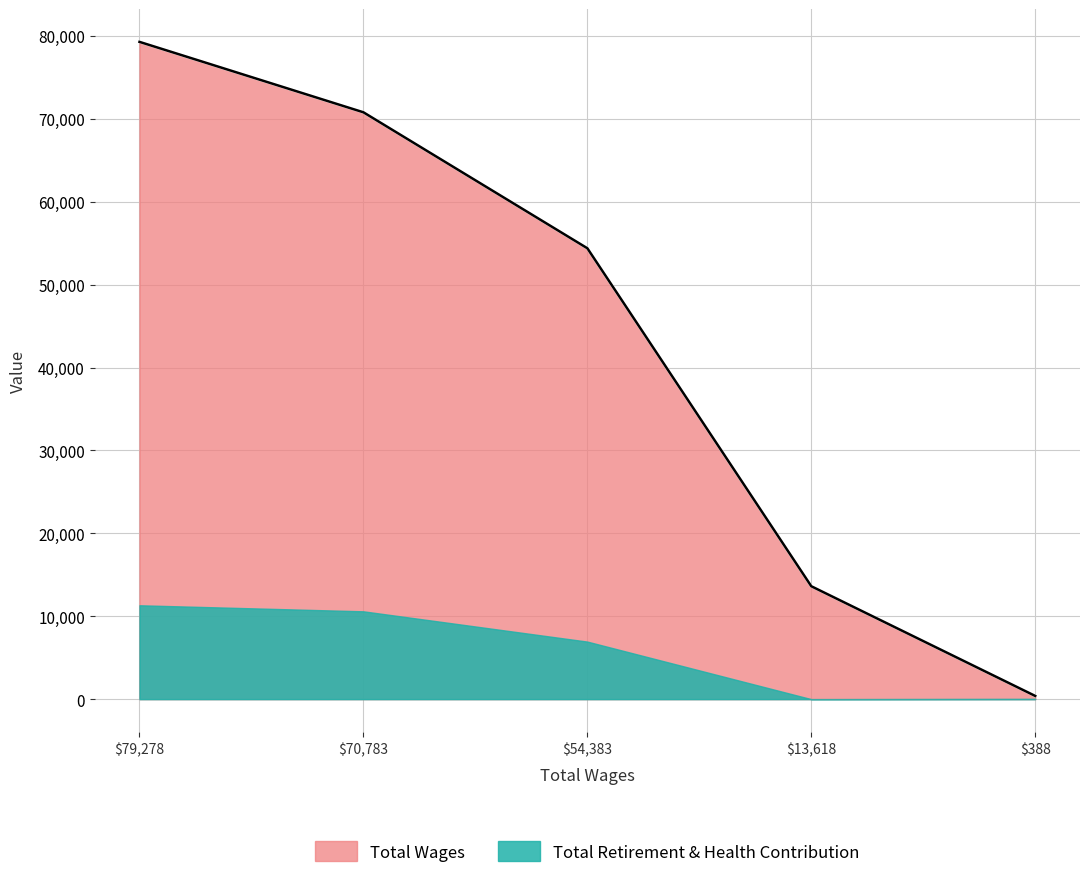

True or false: Total Retirement & Health Contribution and Total Wages intersect in this chart.

False